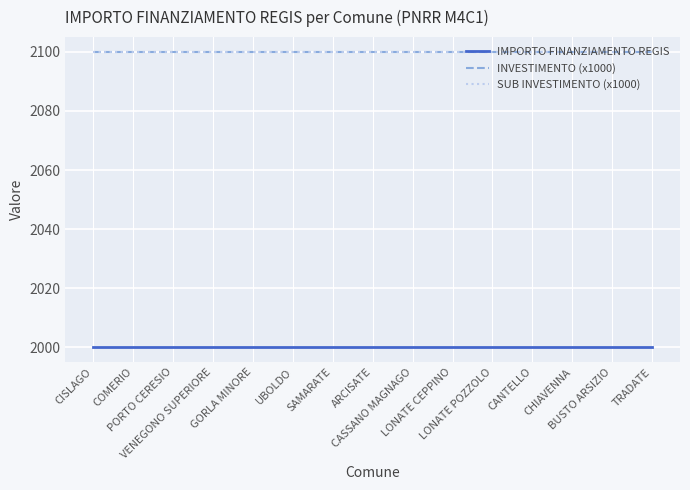

True or false: SUB INVESTIMENTO (x1000) and INVESTIMENTO (x1000) intersect in this chart.

False